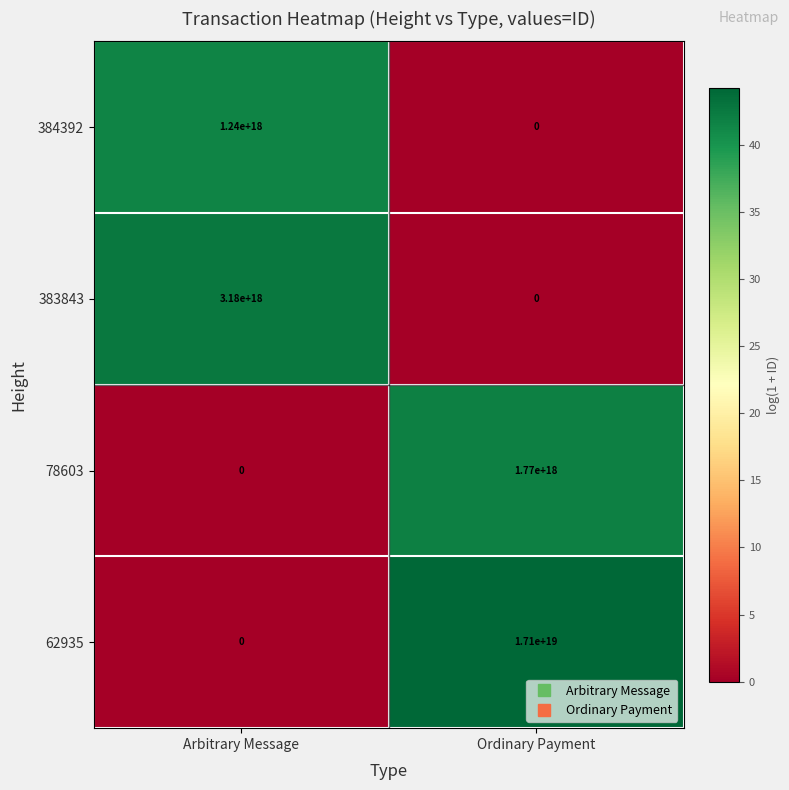

True or false: 62935 has a value of 28455869859408982016 at Ordinary Payment.

False